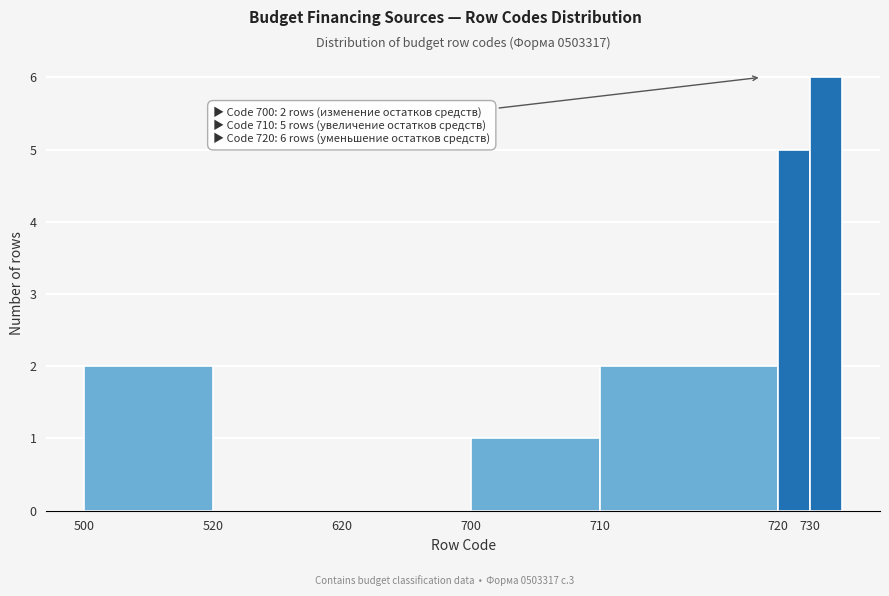

Reading right to left, extract all data points from this chart.

730=6	720=5	710=2	700=1	620=0	520=0	500=2